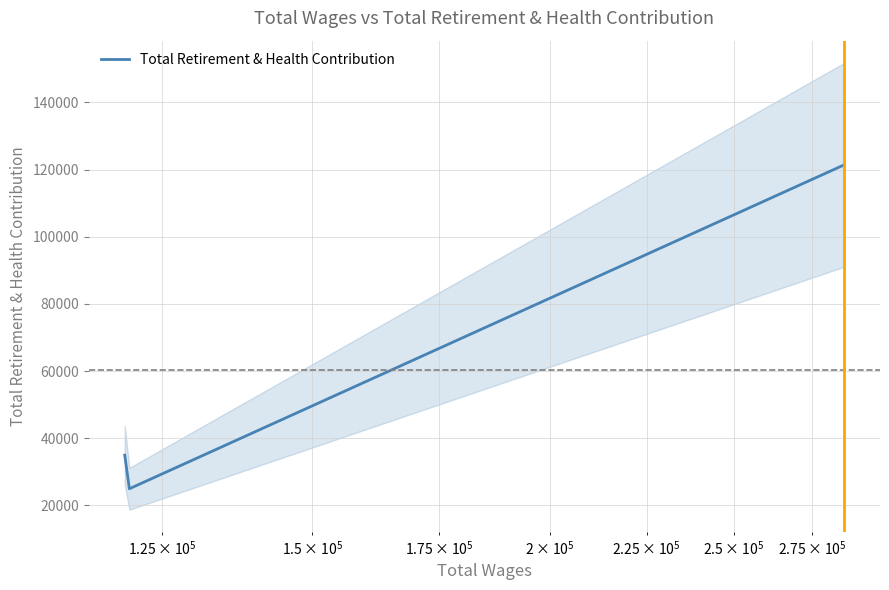

What is the maximum value for Total Retirement & Health Contribution?

121396